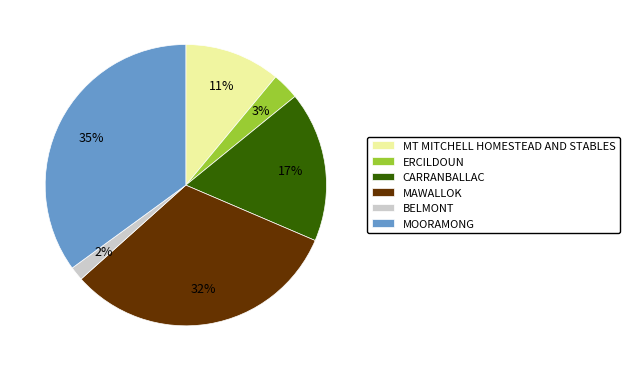

Is there any slice that represents more than half of the pie?

No